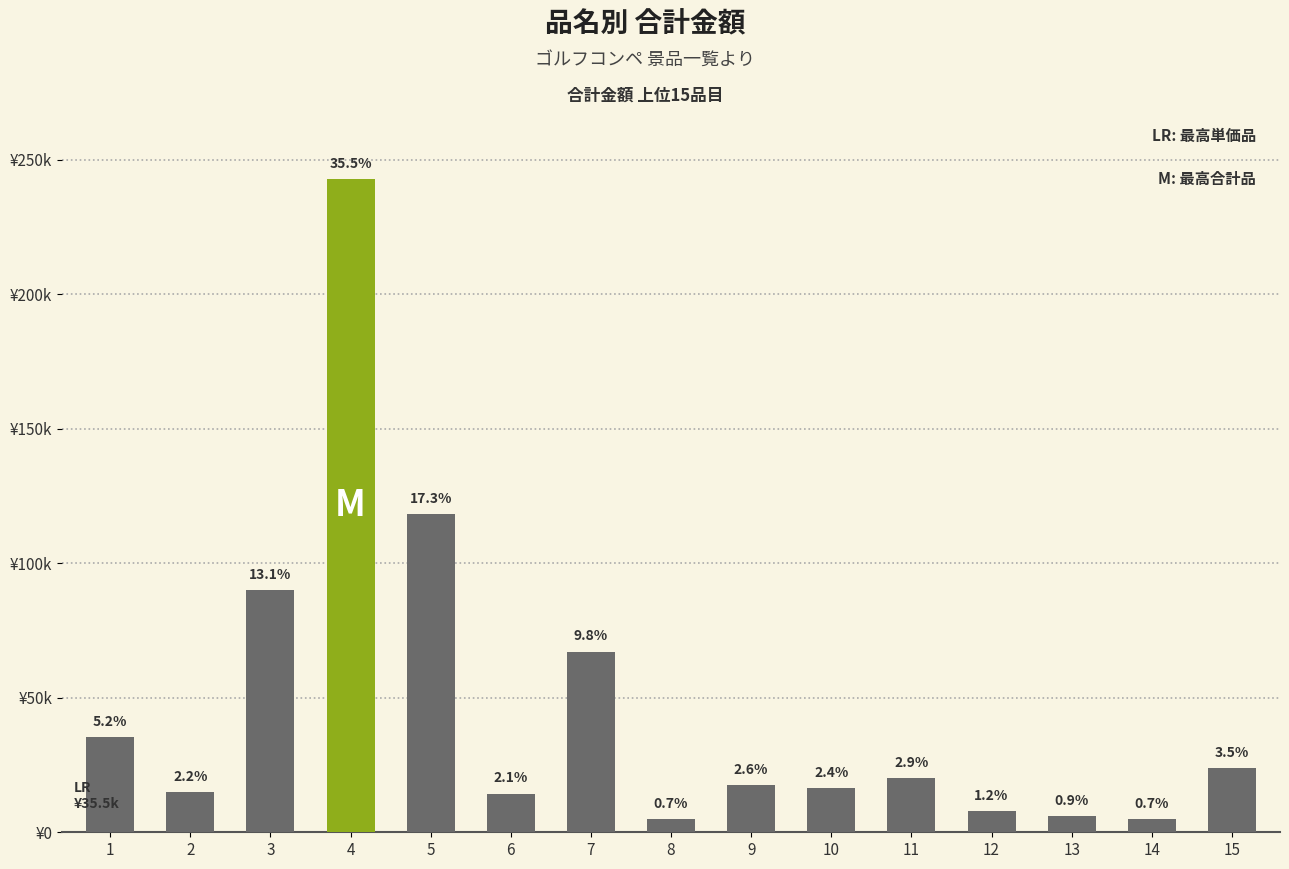

What is the maximum value shown in the chart?

243000